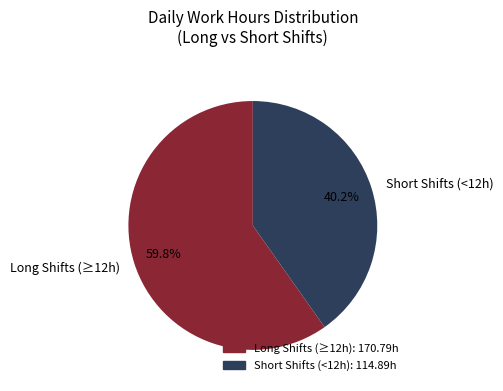

How many segments does this pie chart have?

2